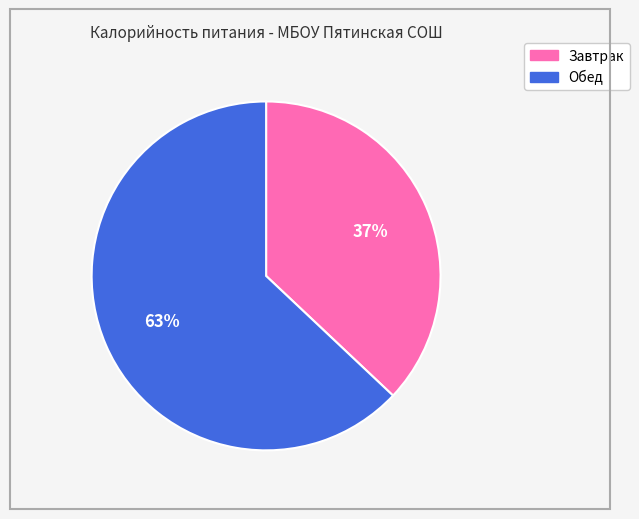

What percentage is the Завтрак slice, to the nearest percent?

37%